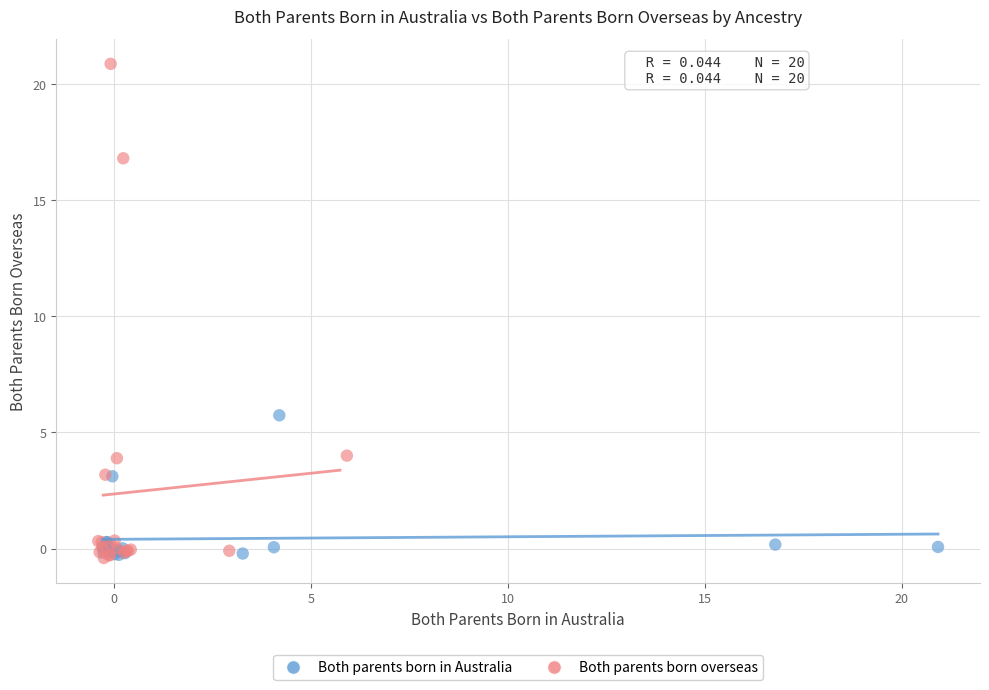

Which series has the largest Y range (max minus min)?

Both parents born overseas